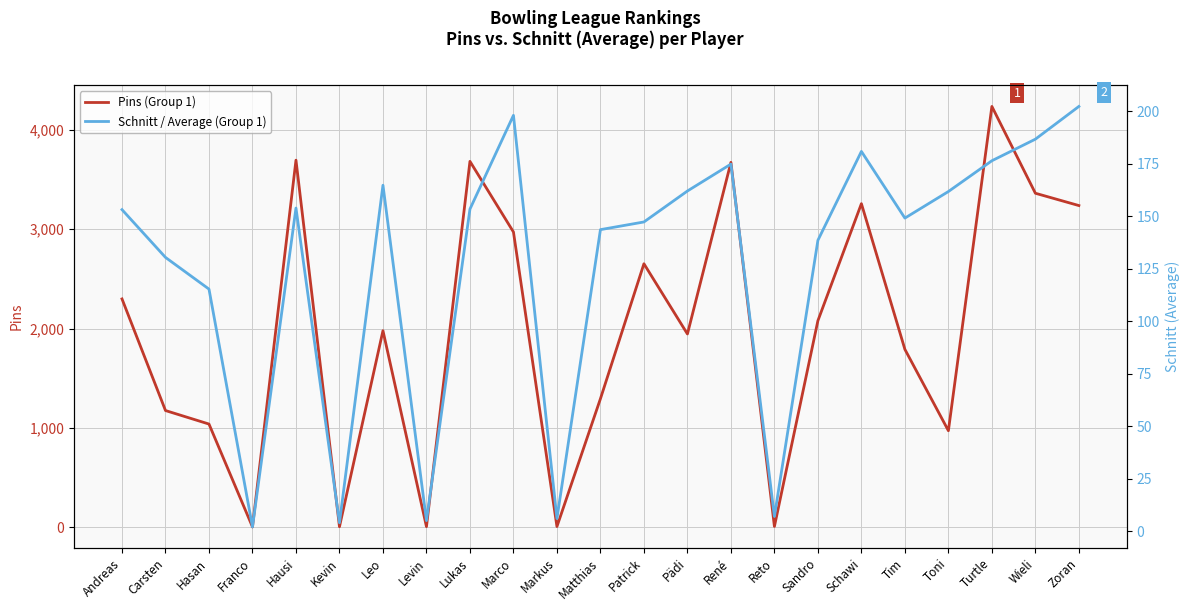

The value of Pins (Group 1) at Zoran is 3238.0. True or false?

True